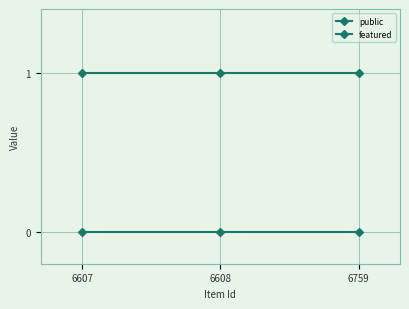

Is this an area chart (filled region under the line)?

No